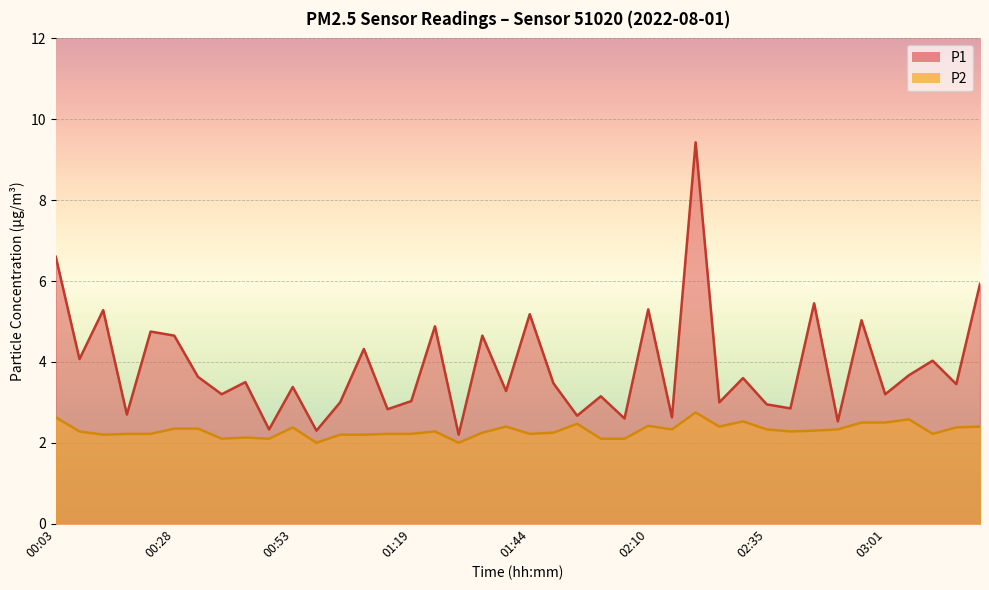

Is it true that P1 equals 1.0 at 01:29?

False